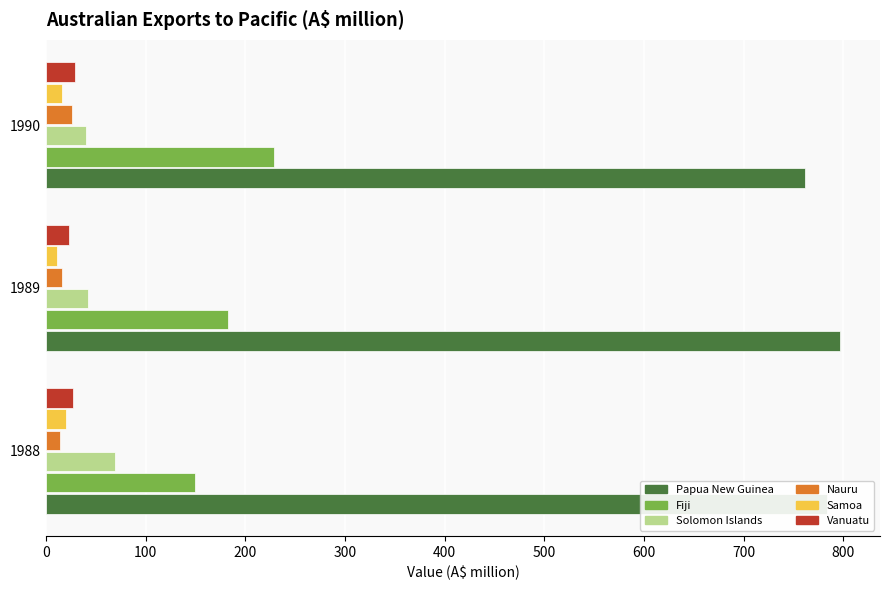

True or false: Vanuatu has a value of 29 at 1990.

True